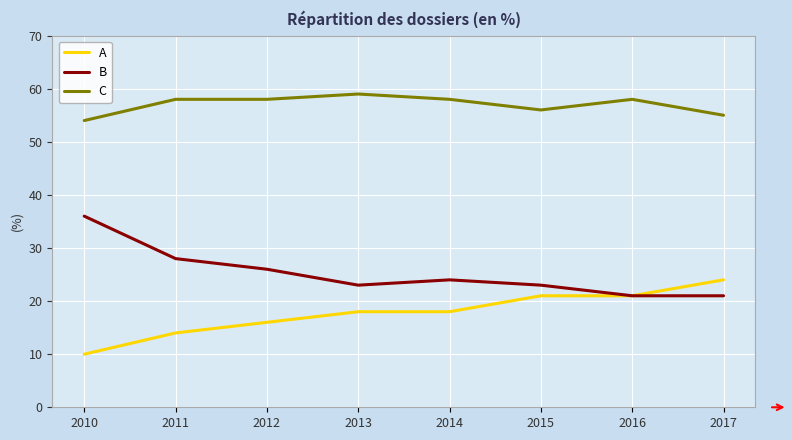

Is the value of A at 2014 greater than the value of B at 2010?

No